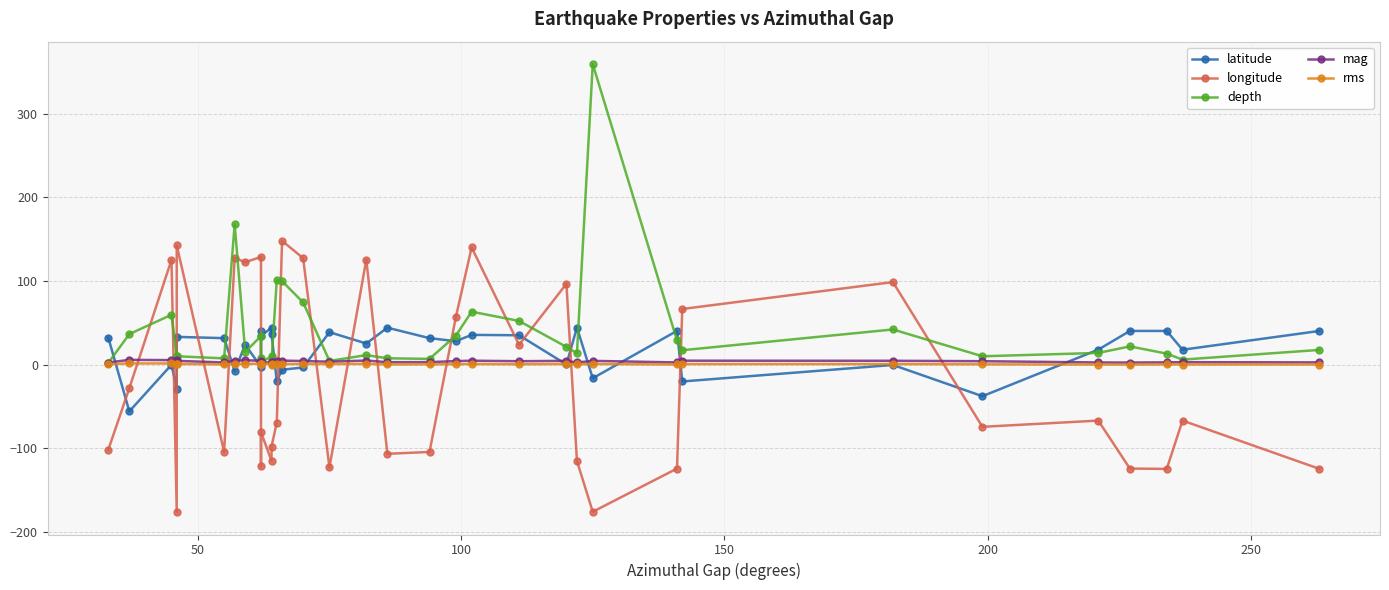

Which series has the largest range (max minus min)?

depth